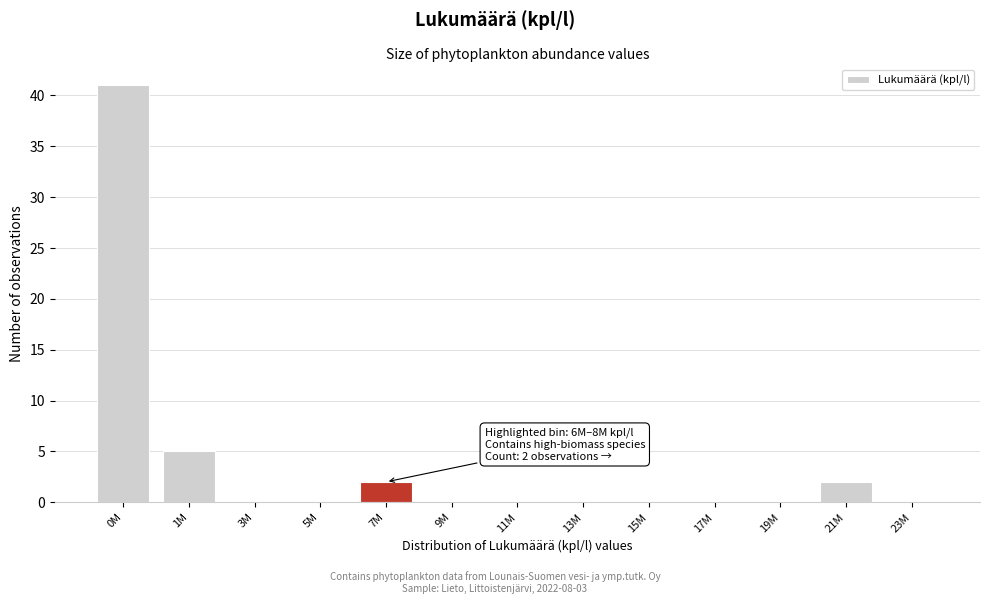

Reading left to right, list all the values displayed in this chart.

0M=41	1M=5	3M=0	5M=0	7M=2	9M=0	11M=0	13M=0	15M=0	17M=0	19M=0	21M=2	23M=0